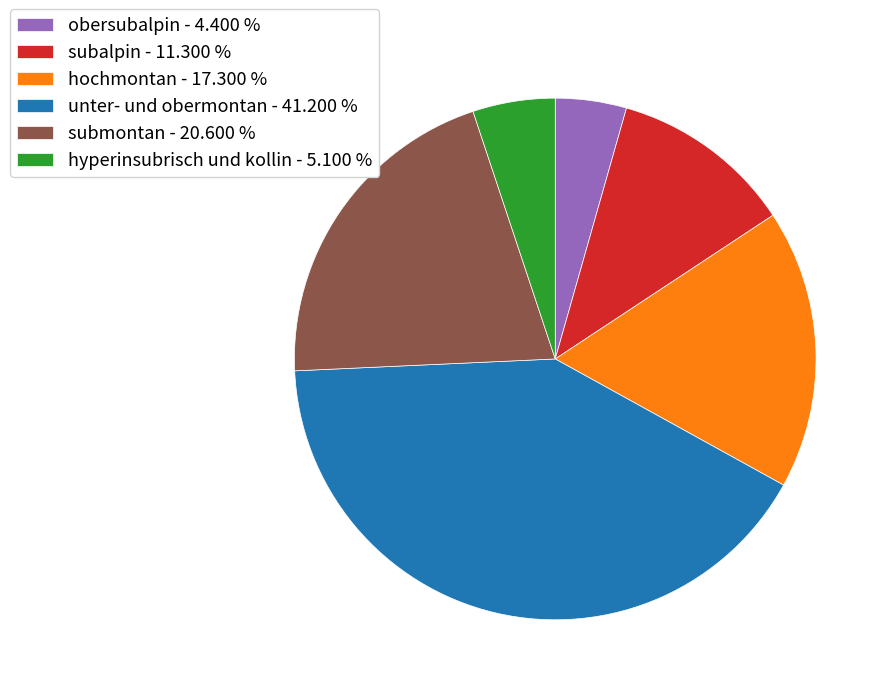

Which has a higher value, subalpin or unter- und obermontan?

unter- und obermontan